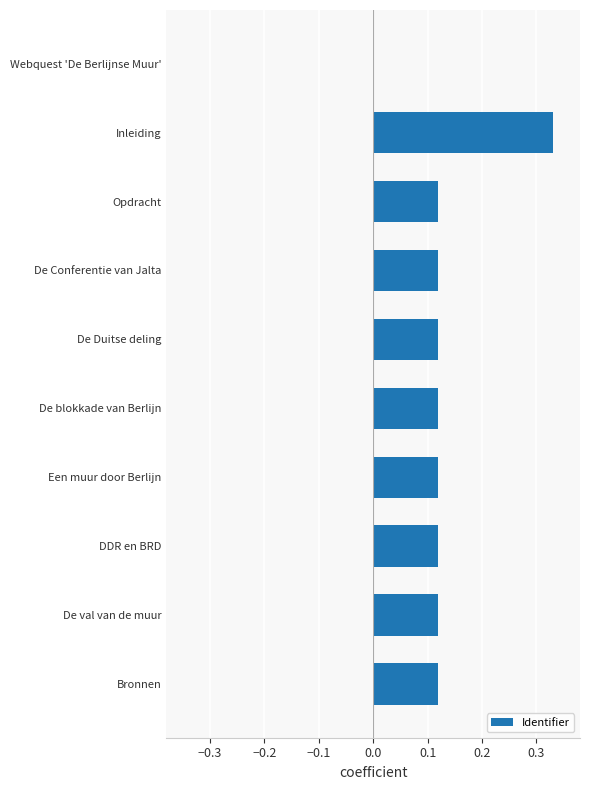

At which category does the chart reach its peak across all series?

Inleiding